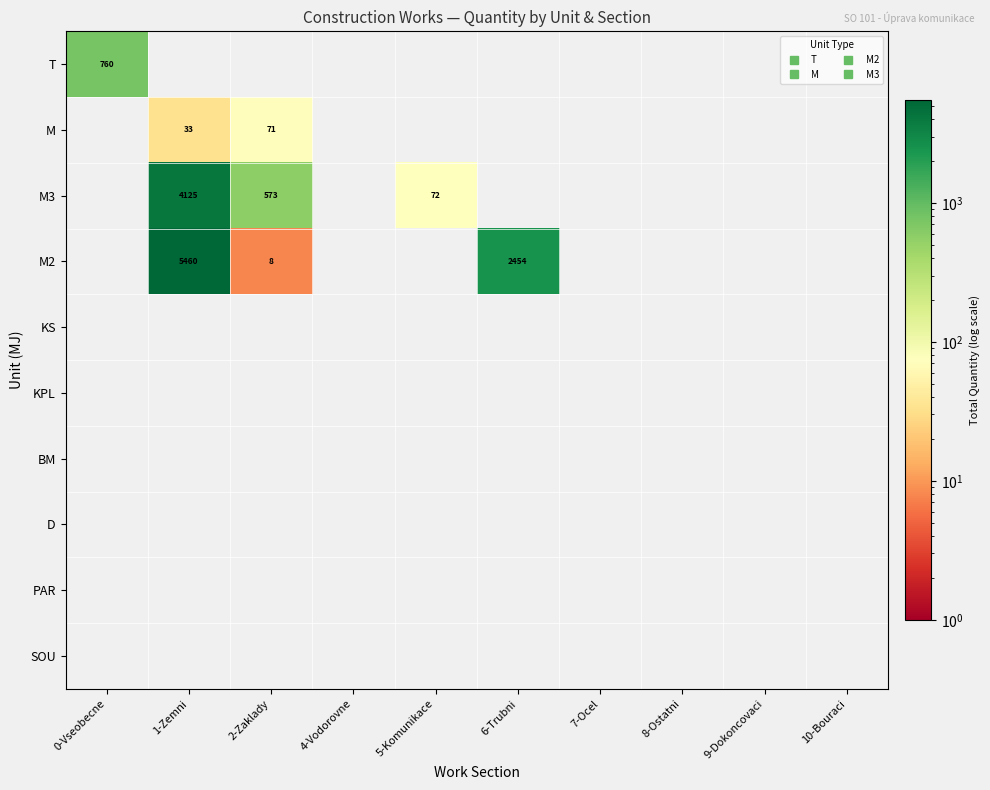

What is the greatest value displayed?

5460.0